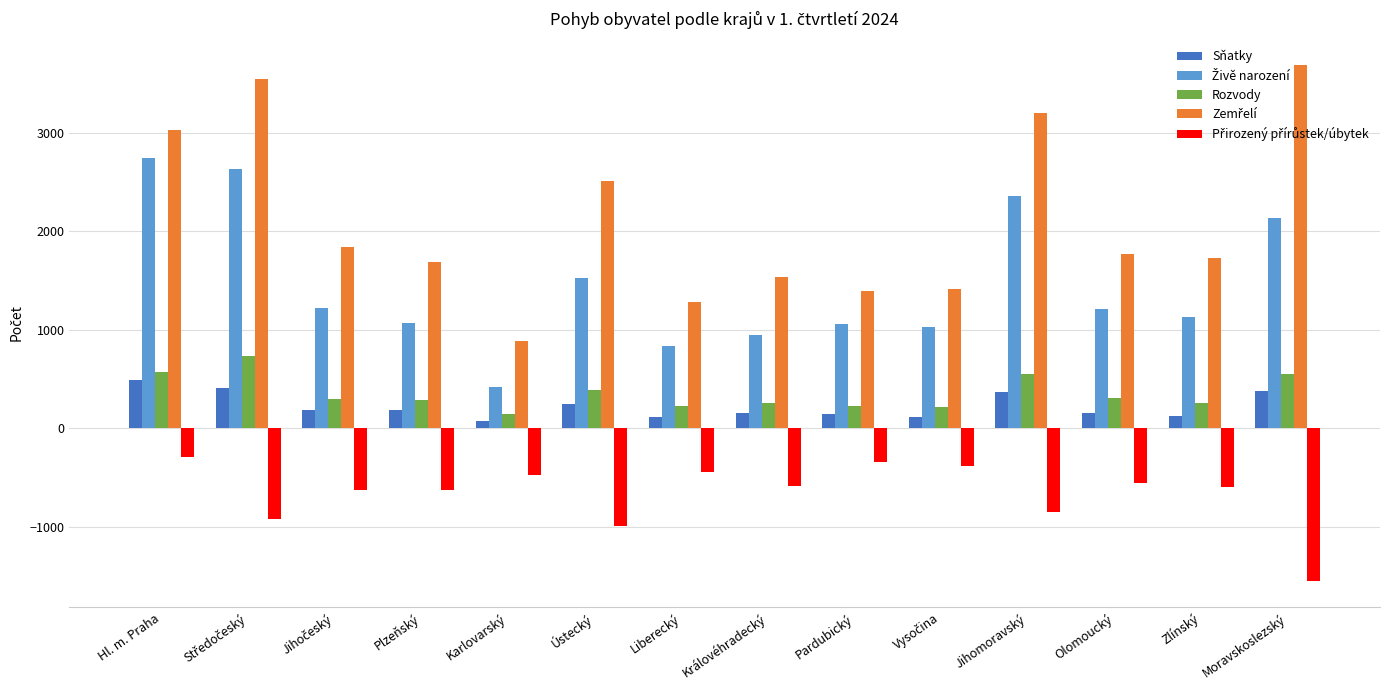

What is the spread (max minus min) of values at Jihomoravský?

4046